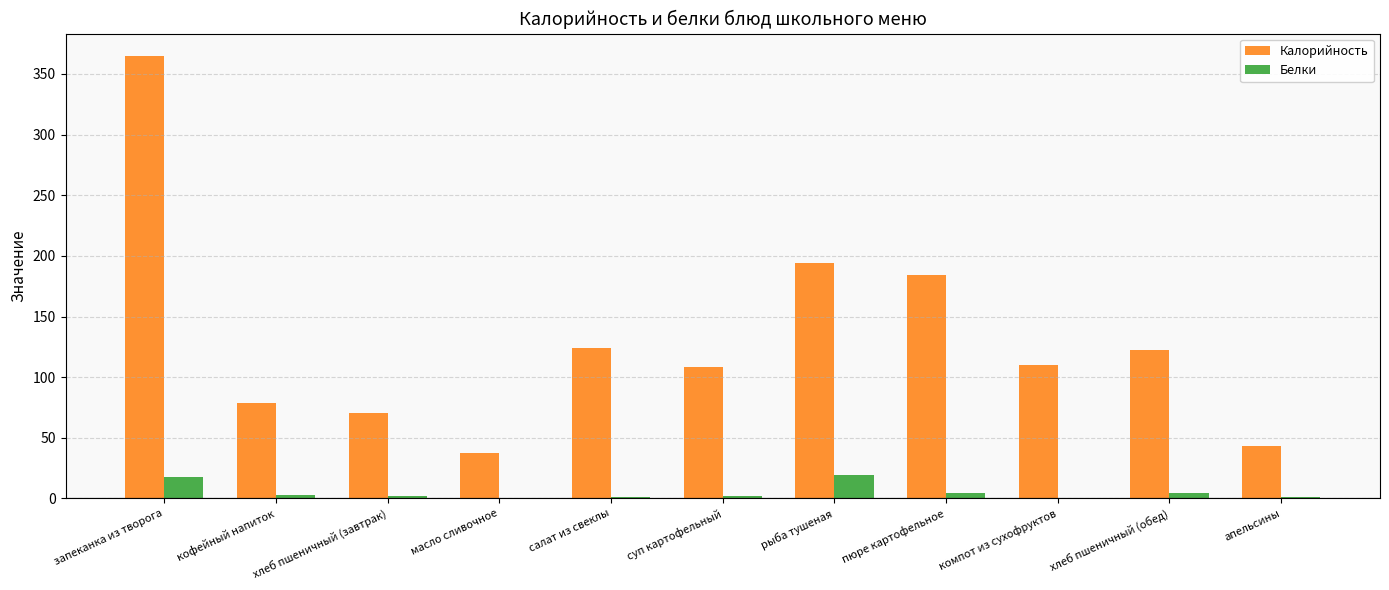

How many groups of bars are there?

11